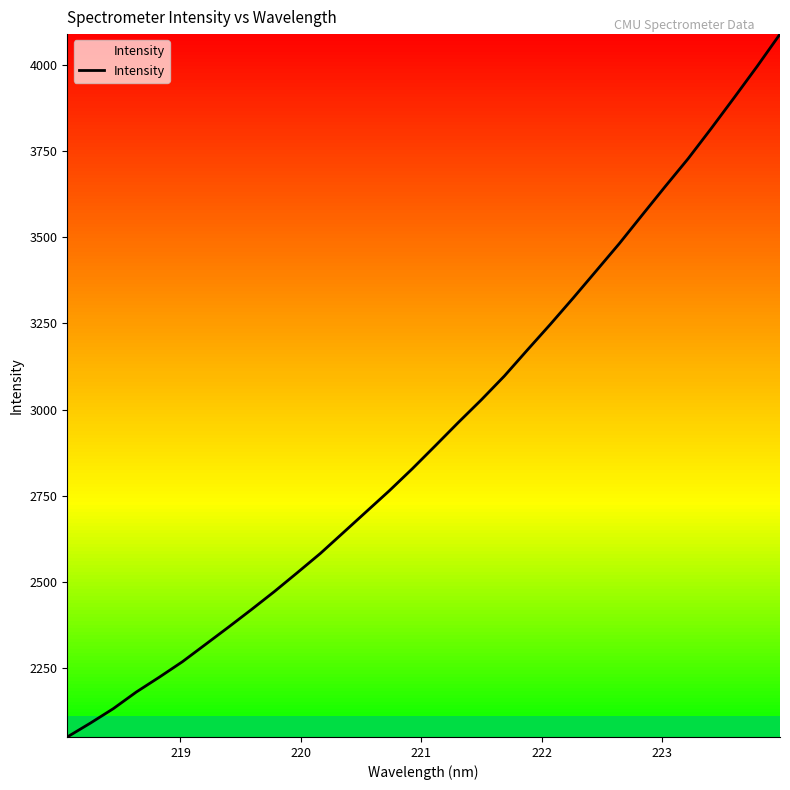

What is the difference between the maximum and minimum values?

2038.3